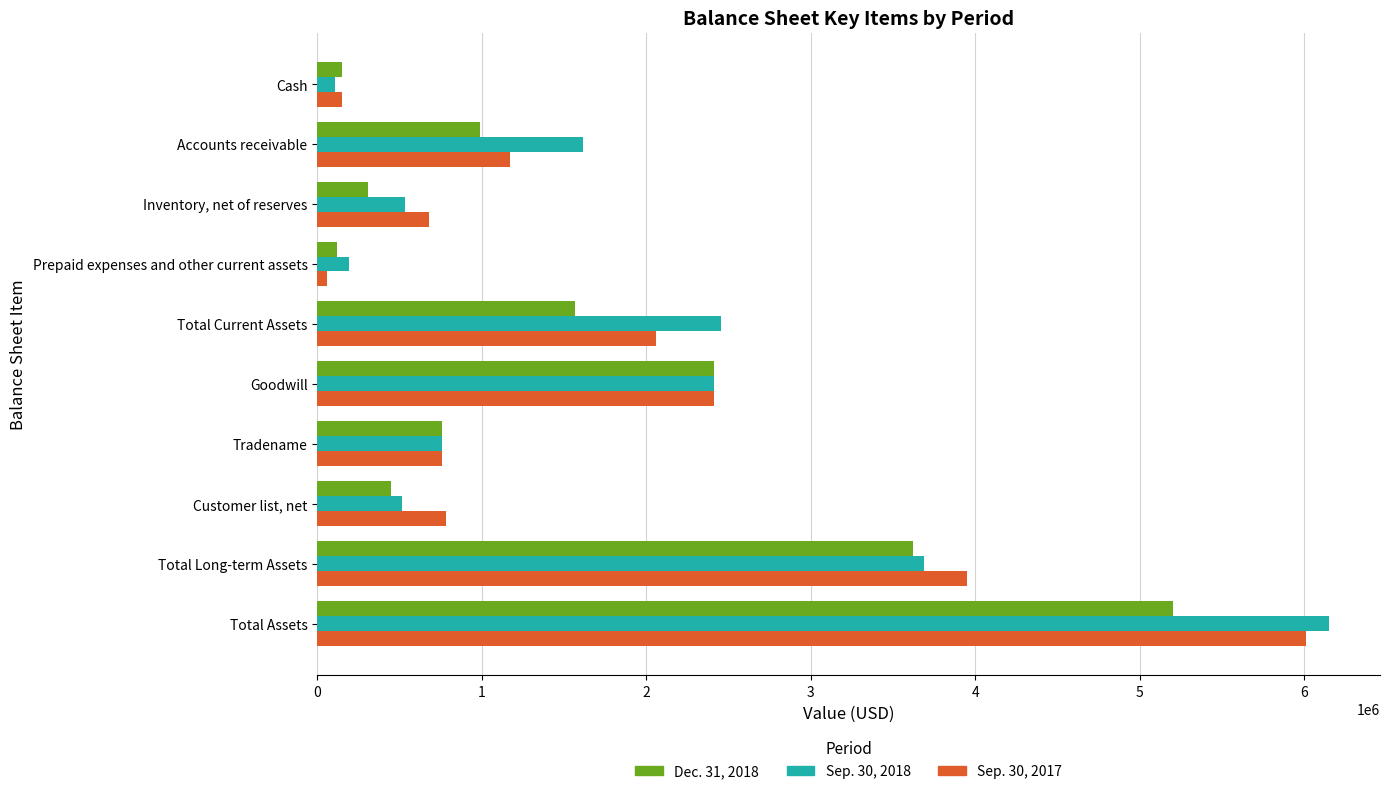

What is the spread (max minus min) of values at Customer list, net?

331245